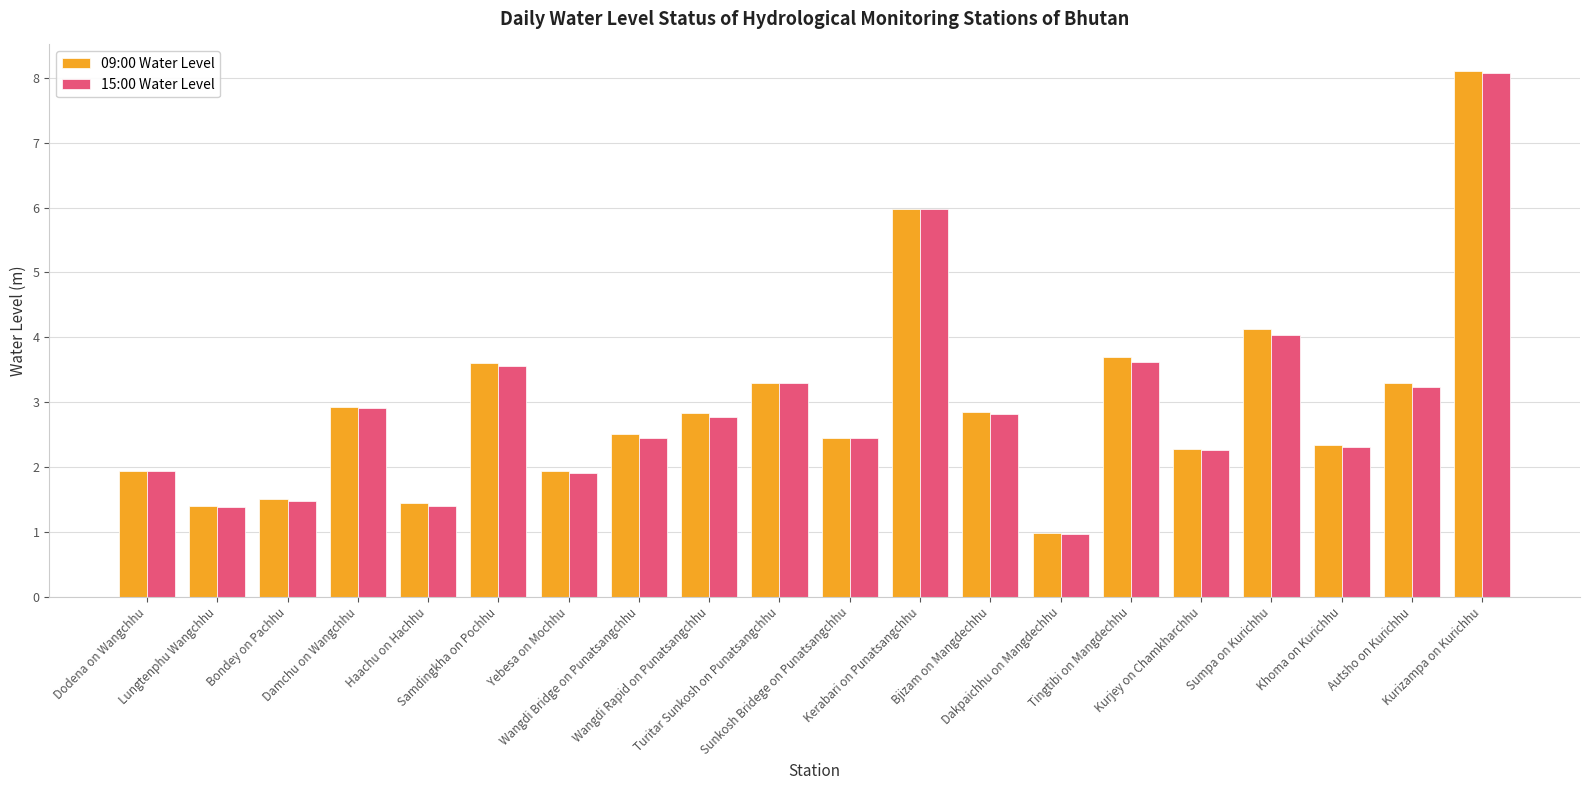

How many series are shown in this chart?

2